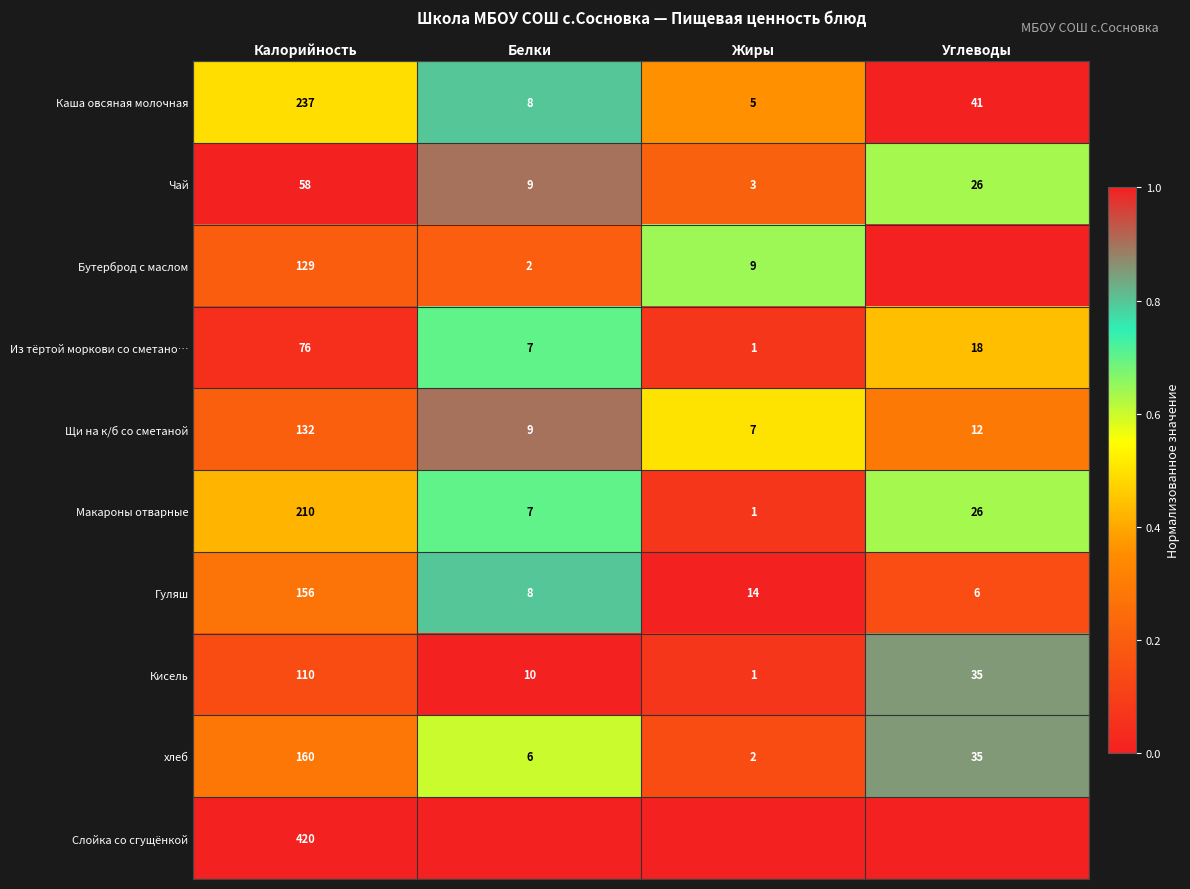

What is the sum of all Из тёртой моркови со сметано… values?

102